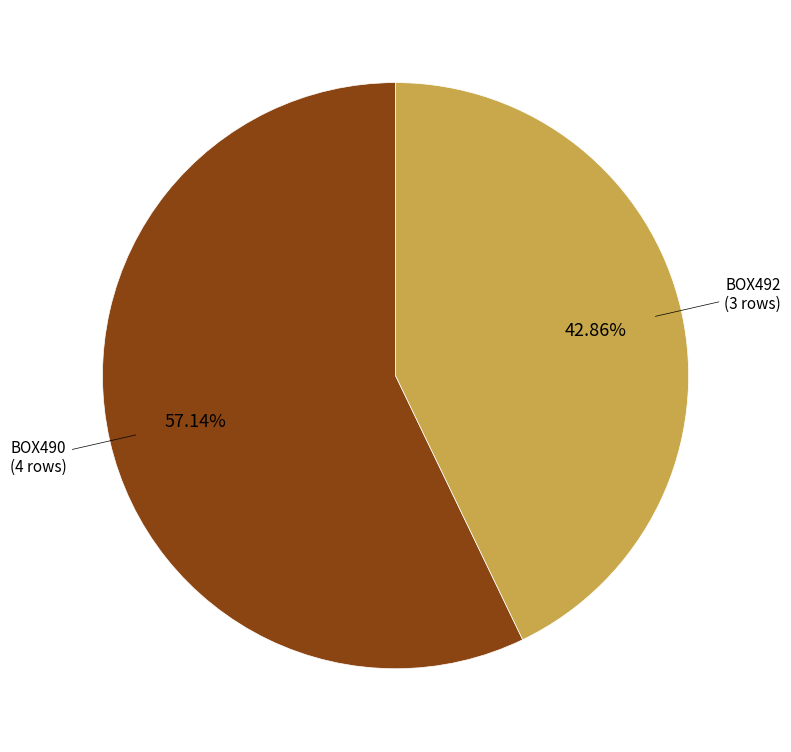

Is there any slice that represents more than half of the pie?

Yes